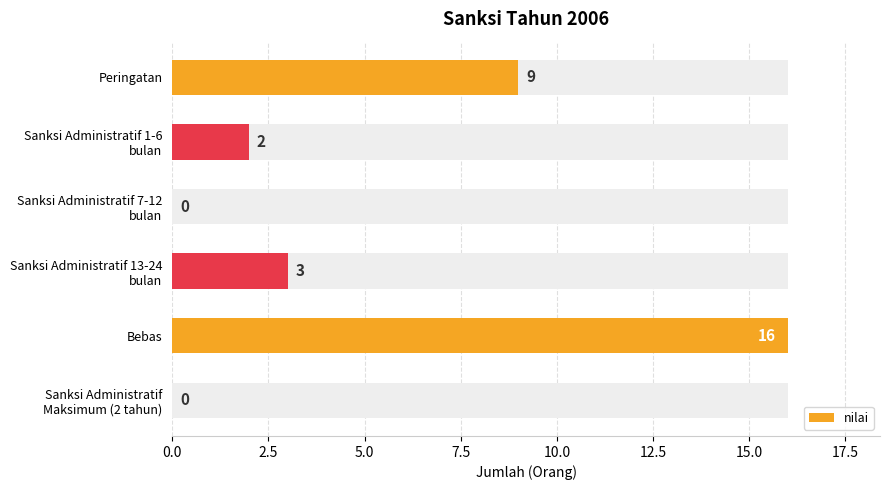

True or false: the data shows 10 at Sanksi Administratif Maksimum (2 tahun).

False